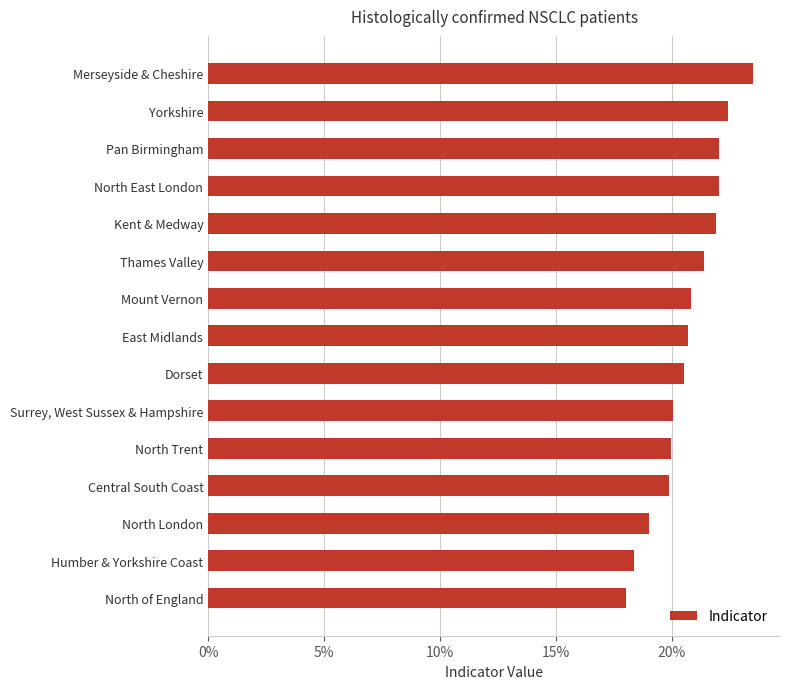

What is the change in value from Mount Vernon to North London?

-1.8